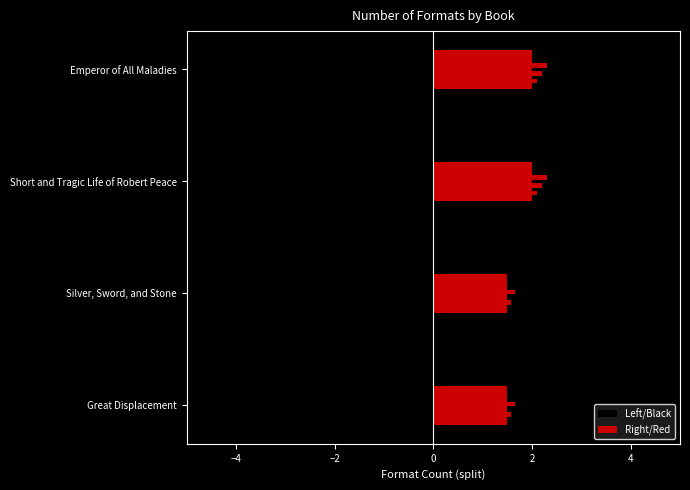

What is the ratio of the value at Great Displacement to the value at Silver, Sword, and Stone?

1.0